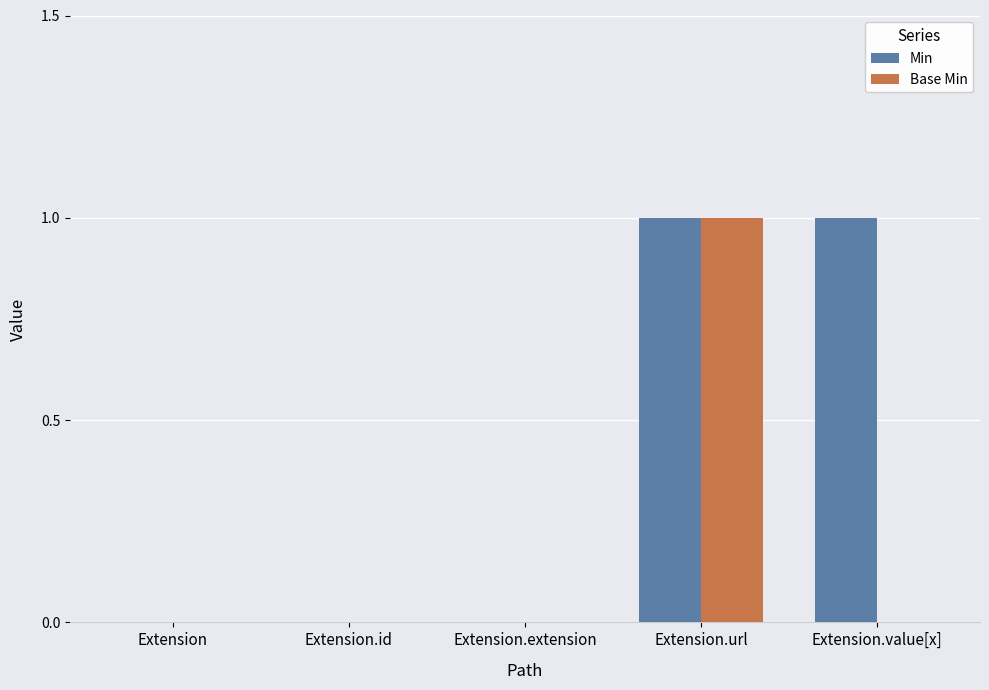

How many series are shown in this chart?

2